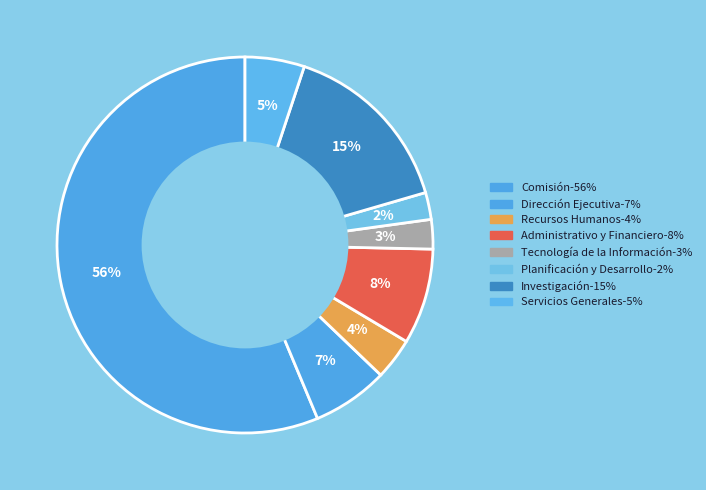

Which slice is the largest?

Comisión